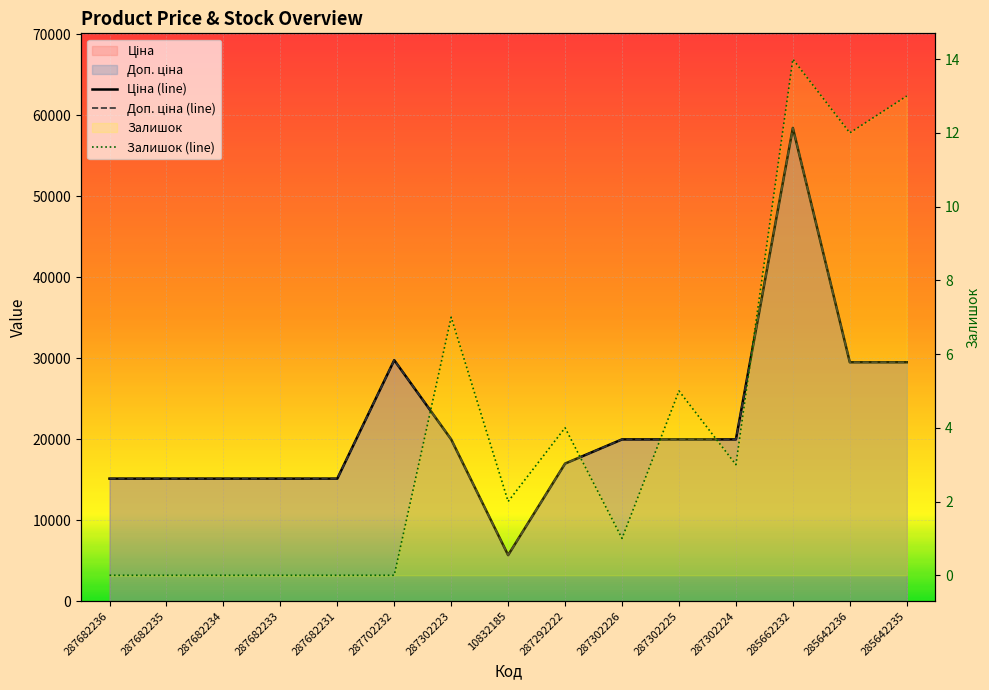

Between 287302223 and 287682234, which is larger?

287302223